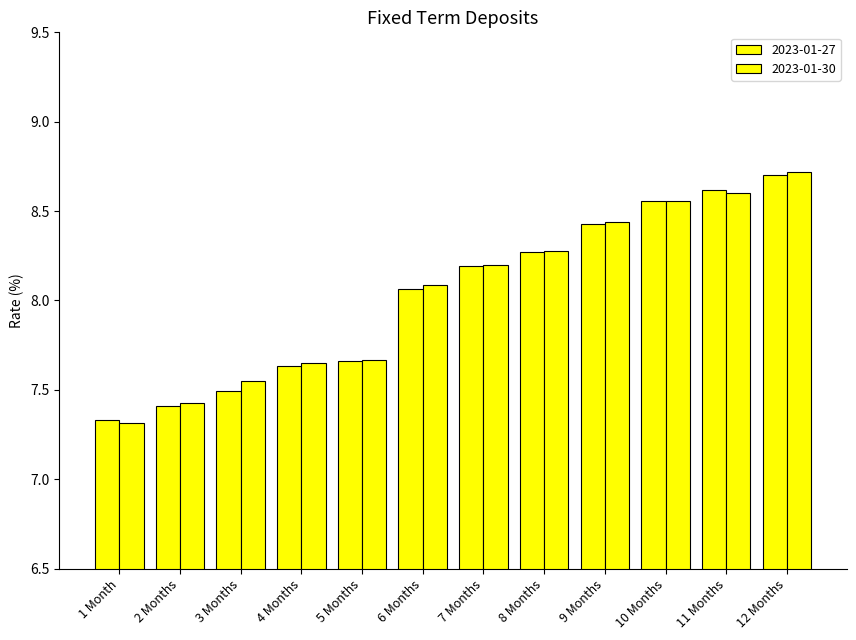

Reading left to right, transcribe all the data shown in this chart.

2023-01-27: 1 Month=7.3	2 Months=7.4	3 Months=7.5	4 Months=7.6	5 Months=7.7	6 Months=8.1	7 Months=8.2	8 Months=8.3	9 Months=8.4	10 Months=8.6	11 Months=8.6	12 Months=8.7
2023-01-30: 1 Month=7.3	2 Months=7.4	3 Months=7.5	4 Months=7.7	5 Months=7.7	6 Months=8.1	7 Months=8.2	8 Months=8.3	9 Months=8.4	10 Months=8.6	11 Months=8.6	12 Months=8.7